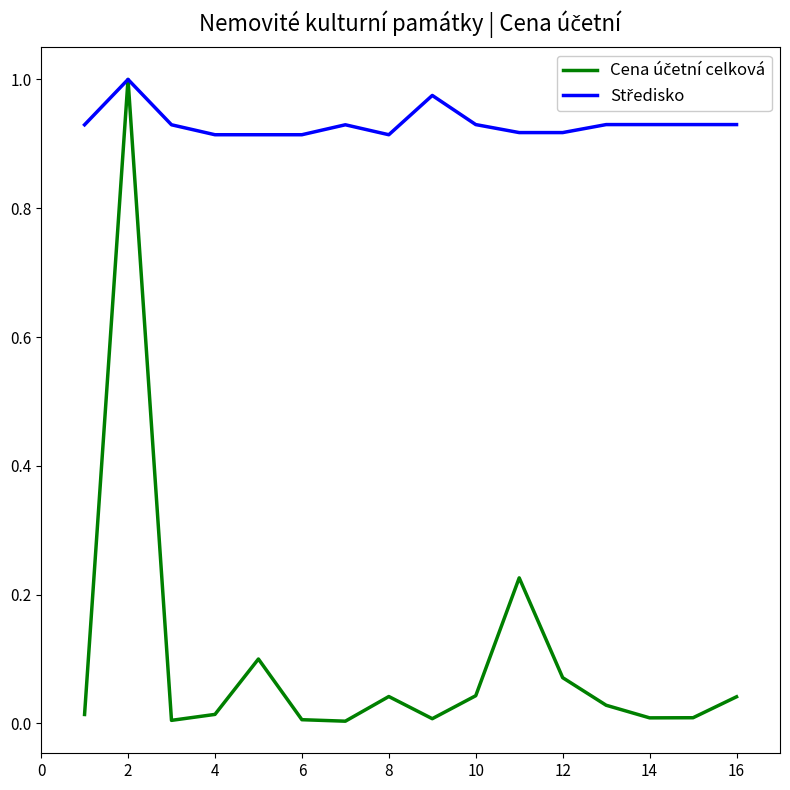

How many lines are shown in the chart?

2